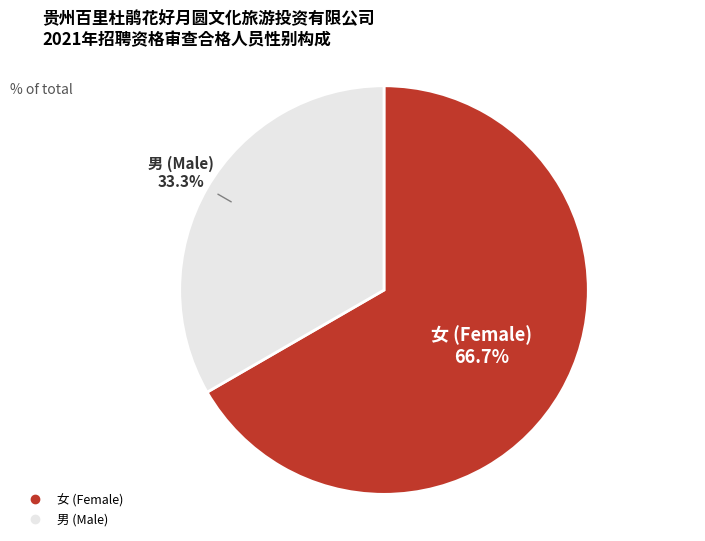

To the nearest percent, what is the average slice percentage?

50%